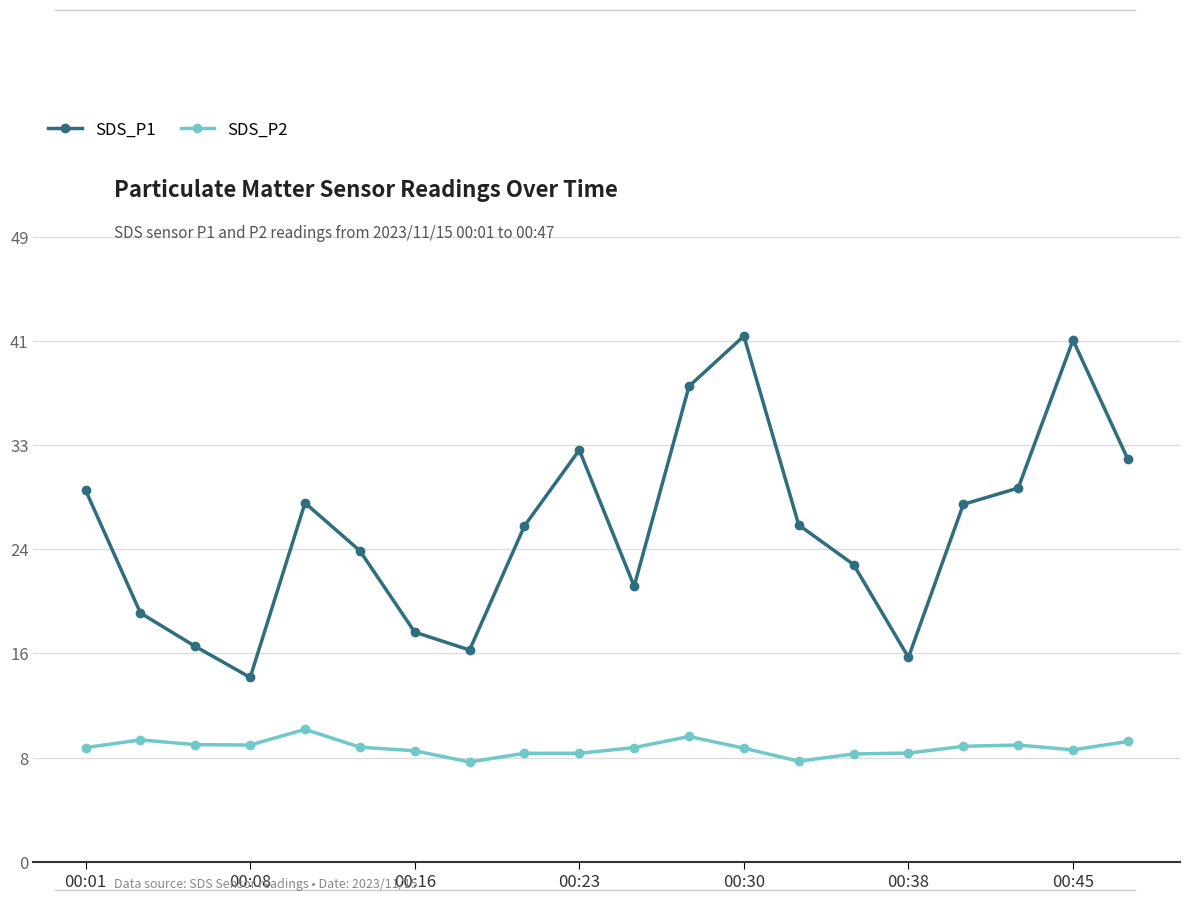

Rank the series by their average value, from highest to lowest.

SDS_P1, SDS_P2